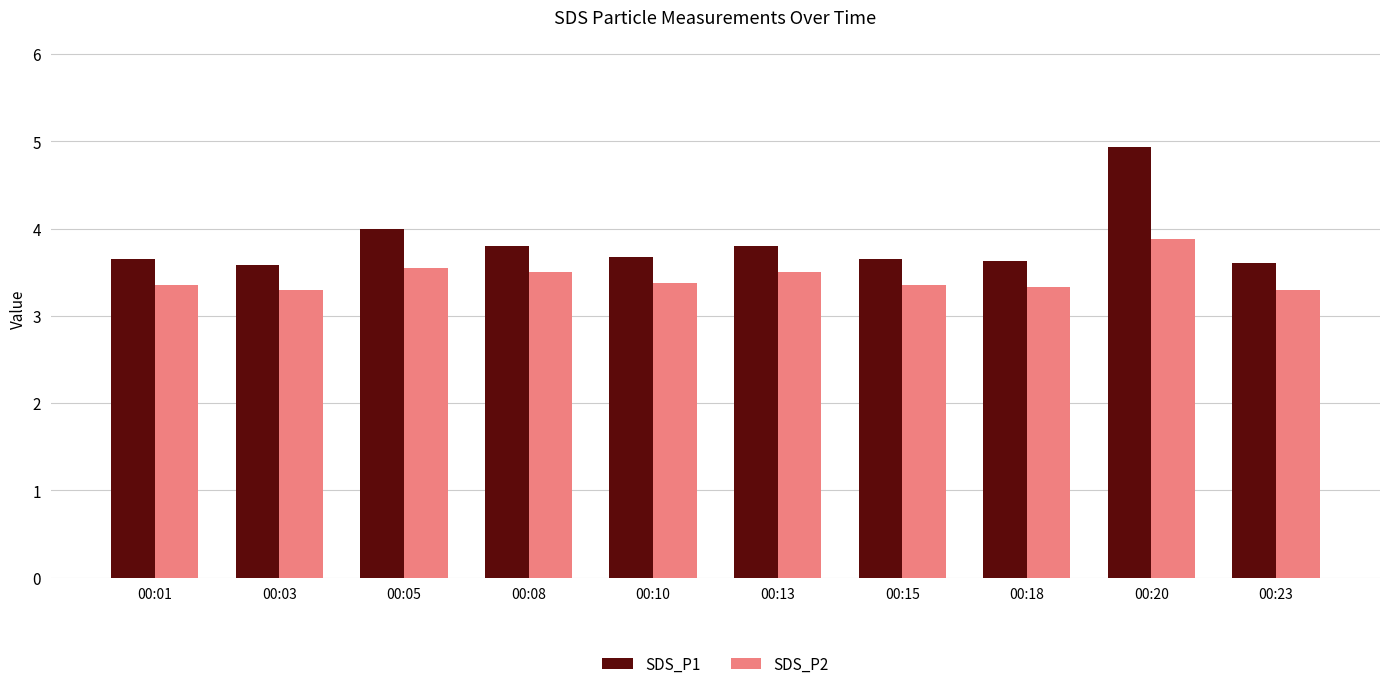

List the series in order of their overall mean, lowest first.

SDS_P2, SDS_P1